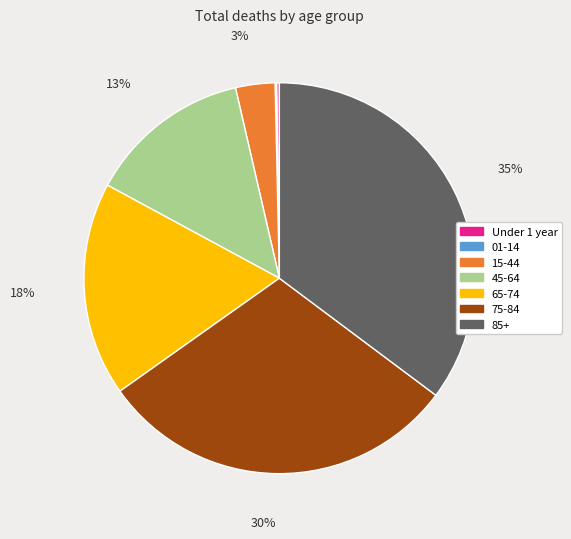

Is the sum of 15-44 and 65-74 greater than half?

No